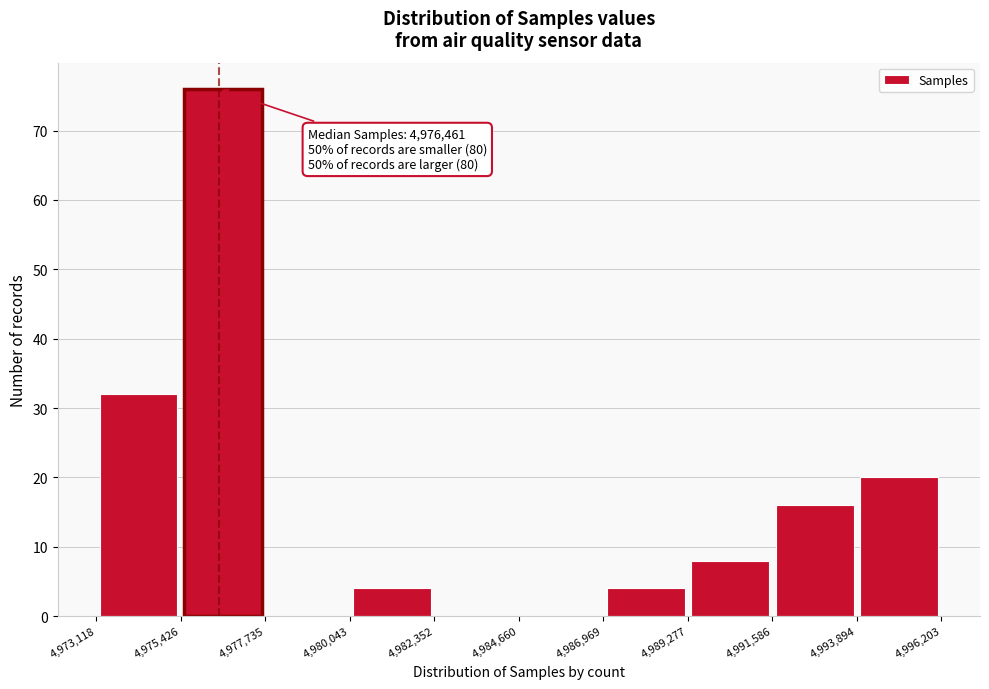

Over which range of the x-axis is the bar tallest?

4,975,426 to 4,977,735